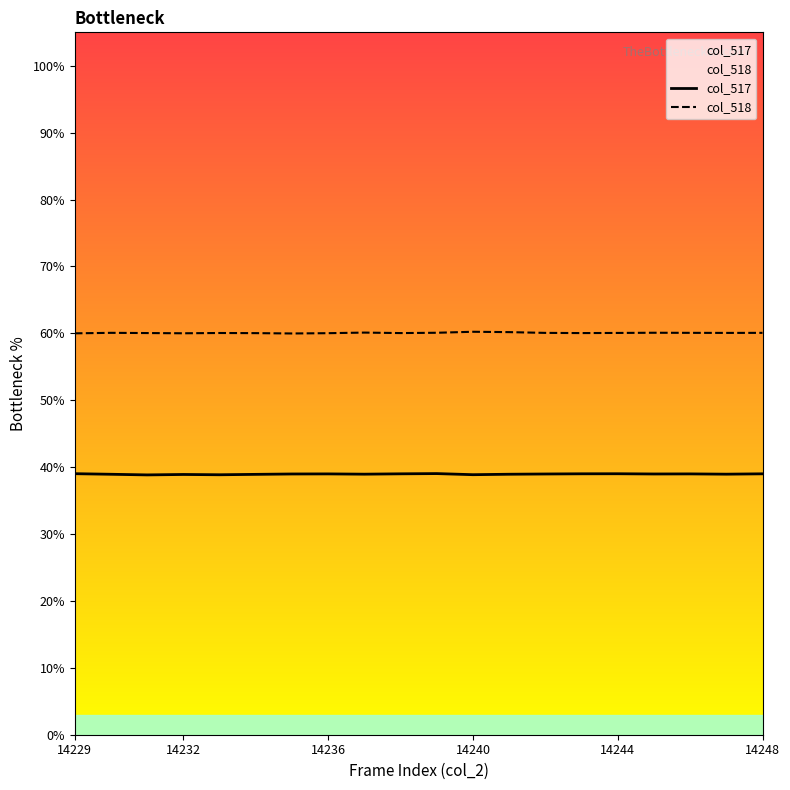

The col_518 series shows 60.1 at 14248. True or false?

True